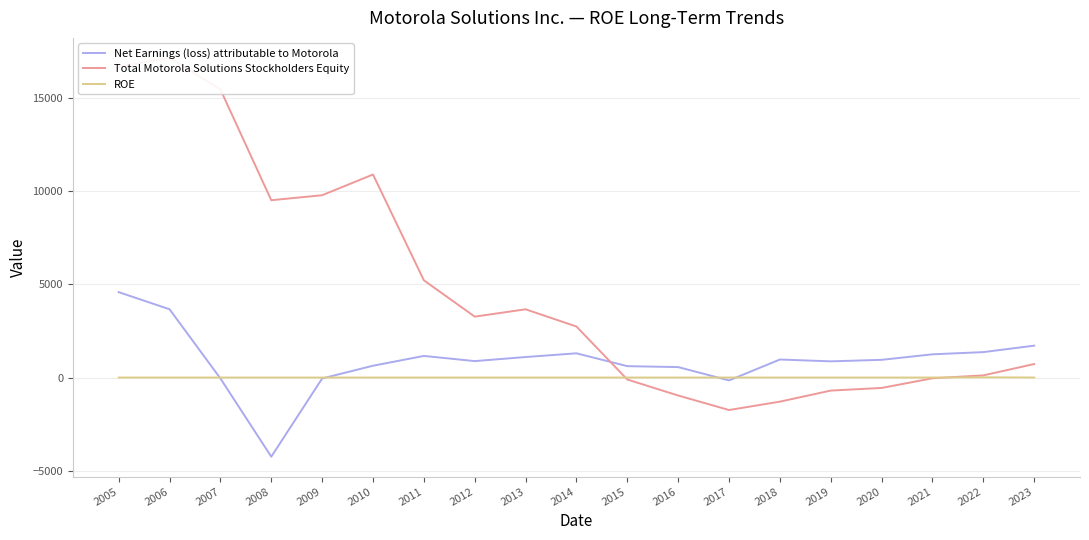

How many interior local valleys does the ROE series have?

1